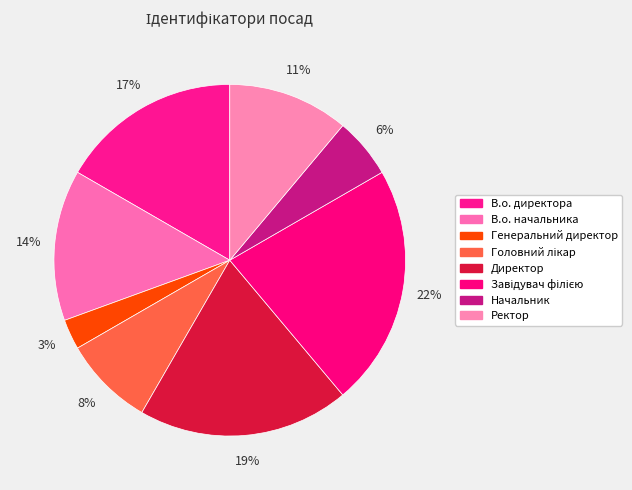

What percentage is the В.о. начальника slice, to the nearest percent?

14%